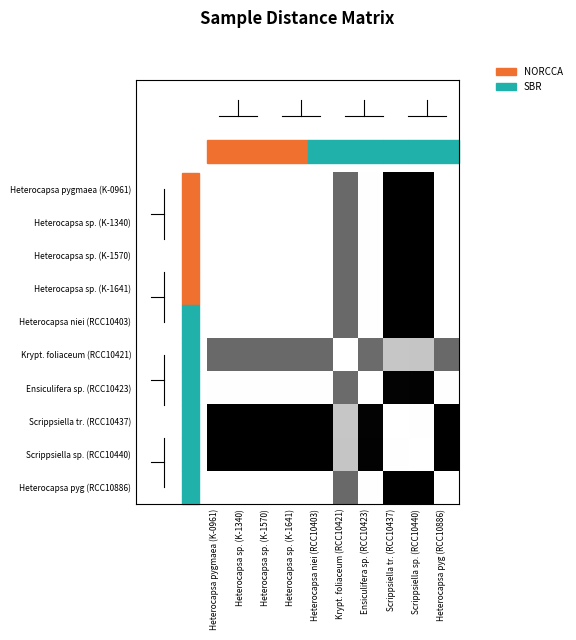

Rank the series at Ensiculifera sp. (RCC10423) from lowest to highest value.

Ensiculifera sp. (RCC10423), Heterocapsa niei (RCC10403), Heterocapsa pygmaea (K-0961), Heterocapsa sp. (K-1340), Heterocapsa sp. (K-1570), Heterocapsa sp. (K-1641), Heterocapsa pyg (RCC10886), Krypt. foliaceum (RCC10421), Scrippsiella tr. (RCC10437), Scrippsiella sp. (RCC10440)